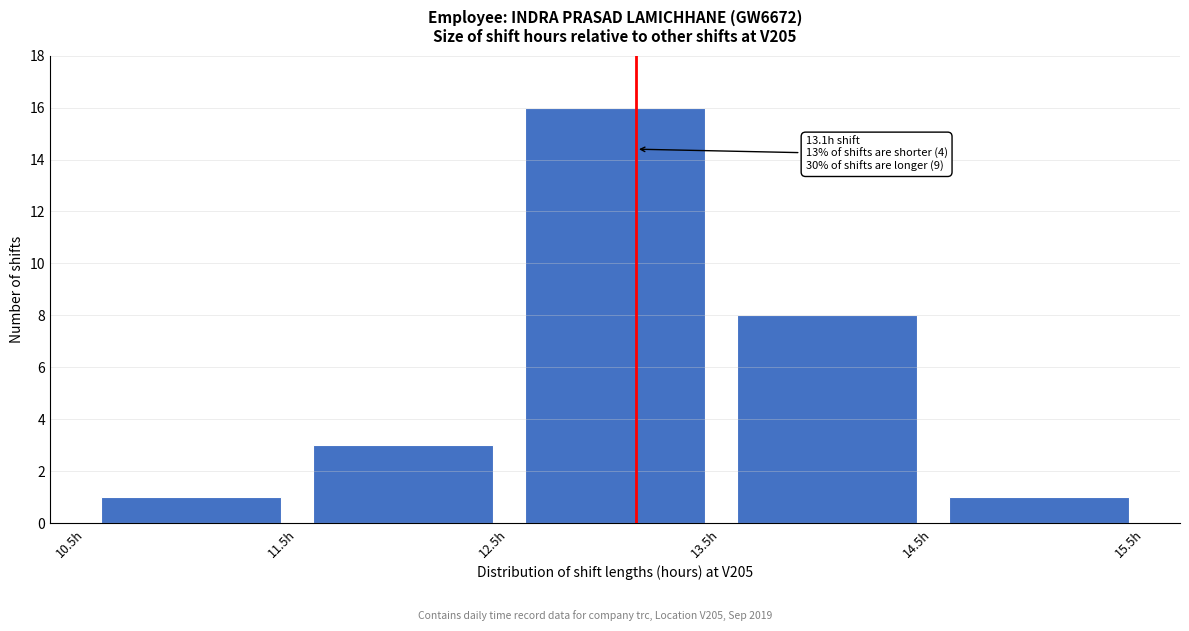

Over which range of the x-axis is the bar tallest?

12.5 to 13.5